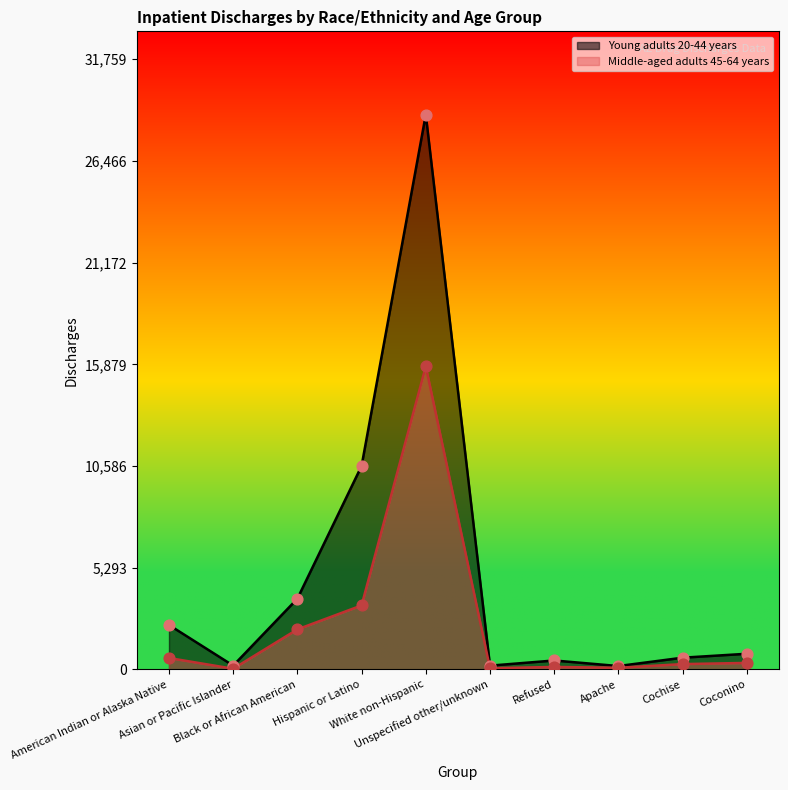

Which series contains the highest Y value?

Young adults 20-44 years